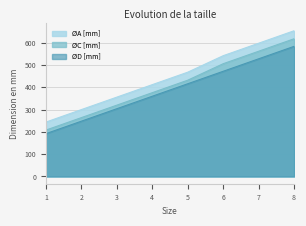

What value does the ØD [mm] series have at 4?

360